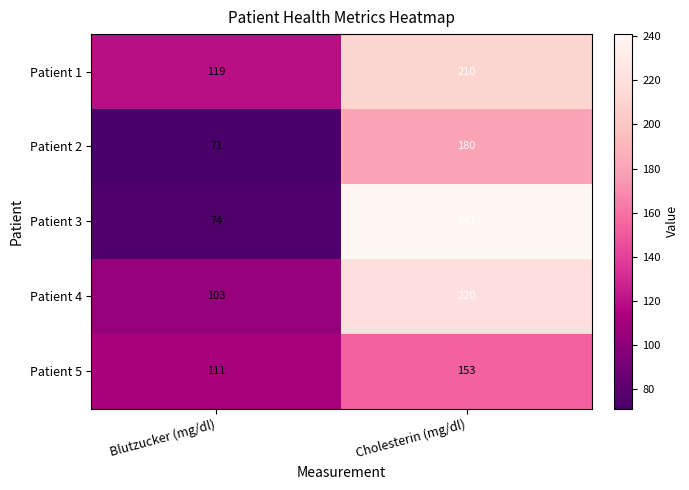

At which category is the sum across all series the highest?

Cholesterin (mg/dl)